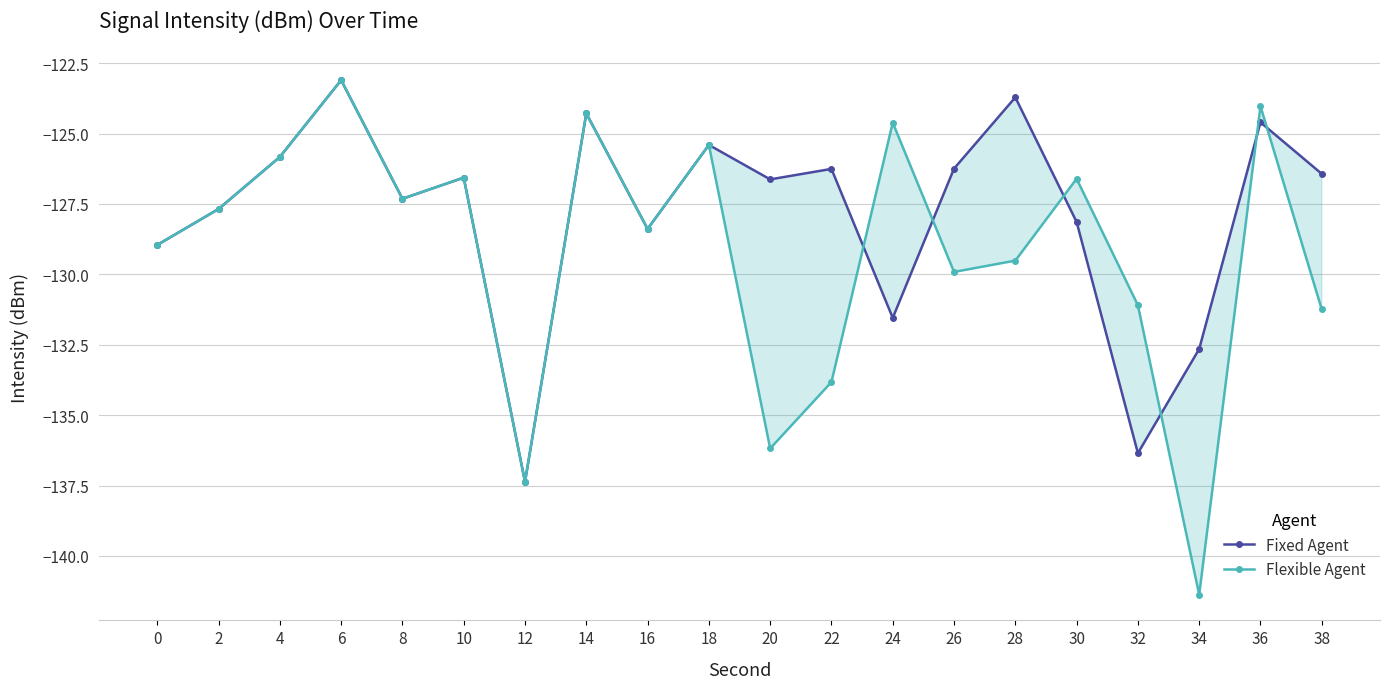

How many lines are shown in the chart?

2